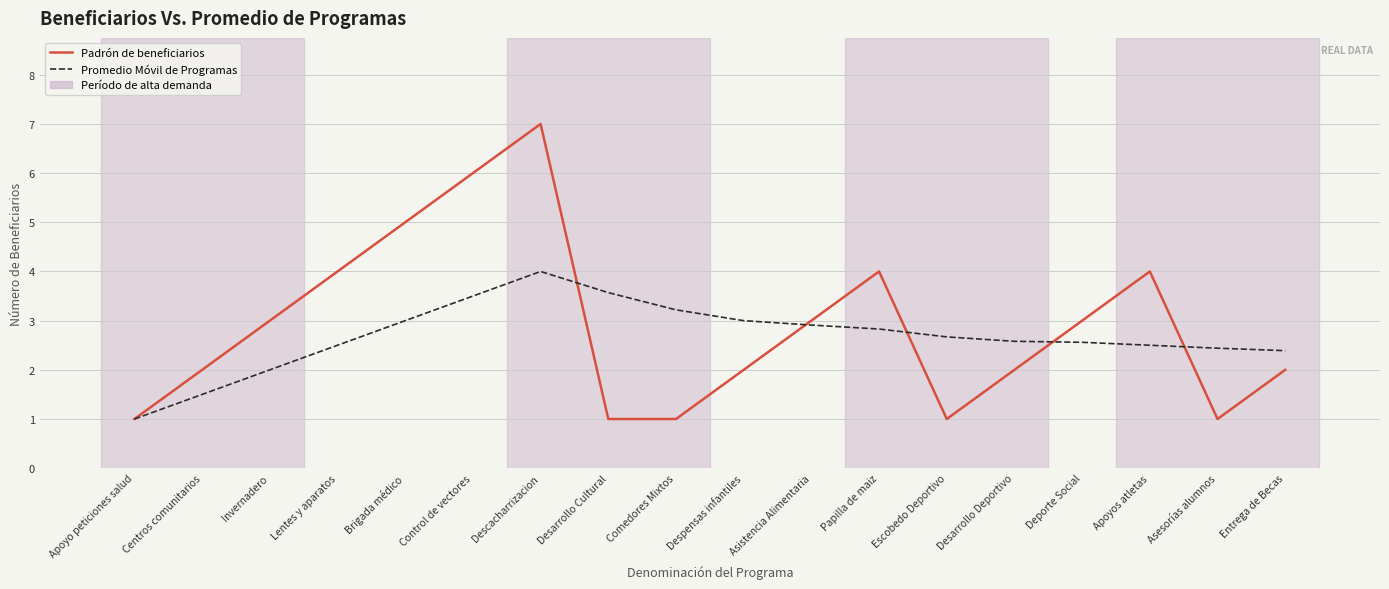

At which category is the sum across all series the highest?

Descacharrizacion